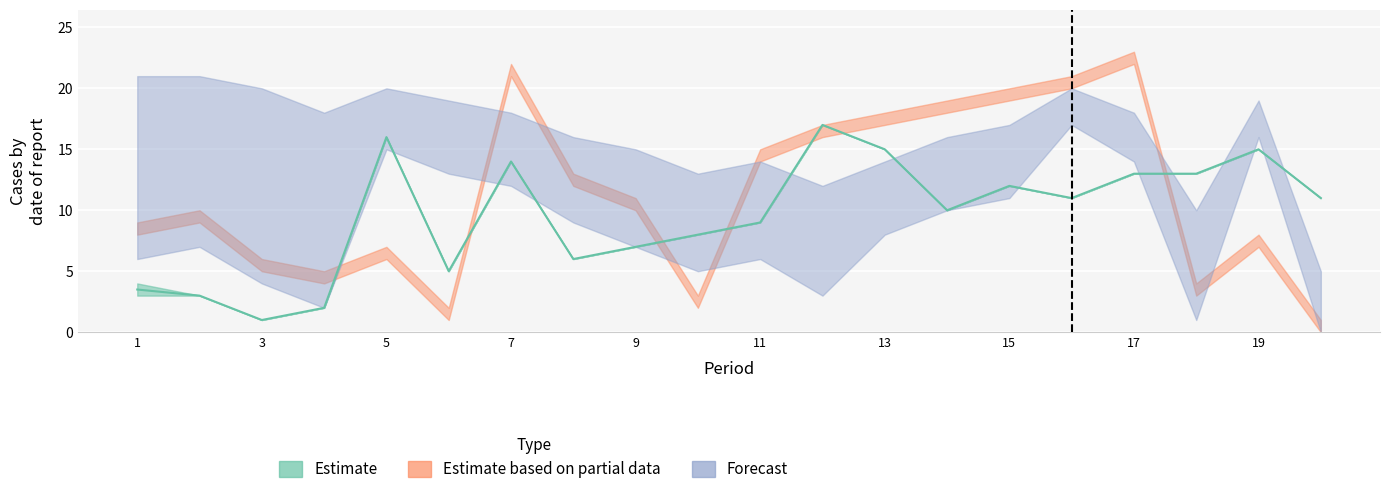

Between which two adjacent categories do Forecast_high and Partial_low first intersect?

6 and 7